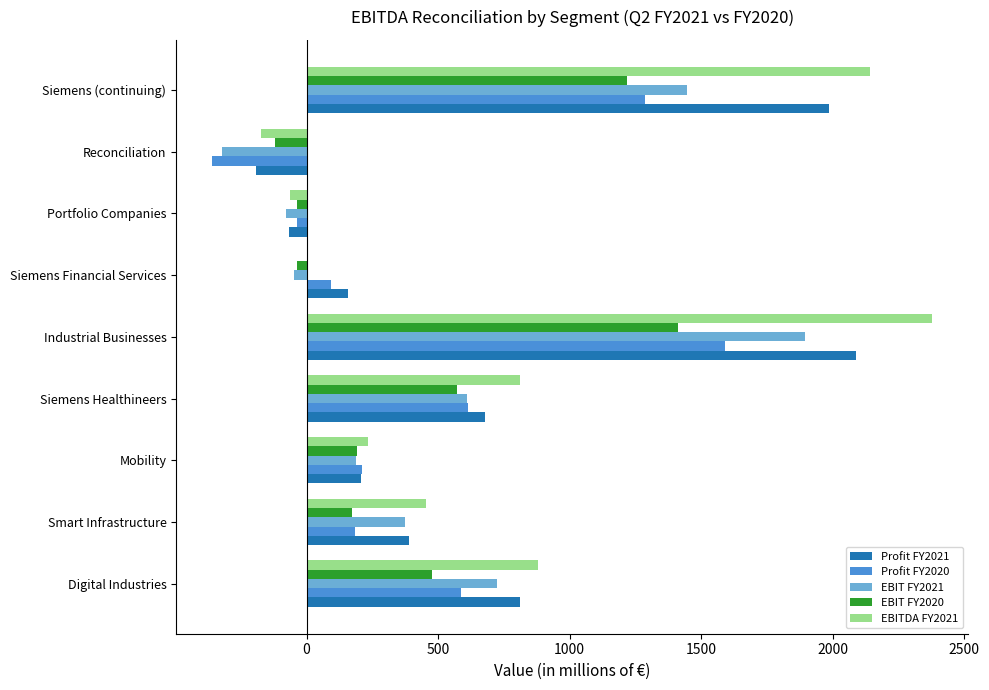

How many data points does each series have?

9